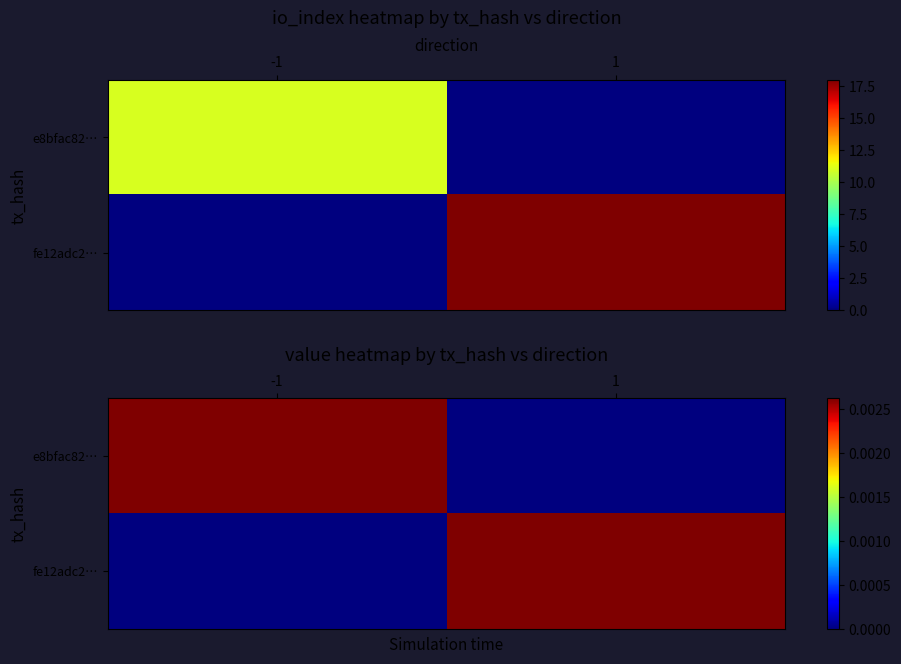

List the series in order of their peak value, highest first.

e8bfac82…, fe12adc2…